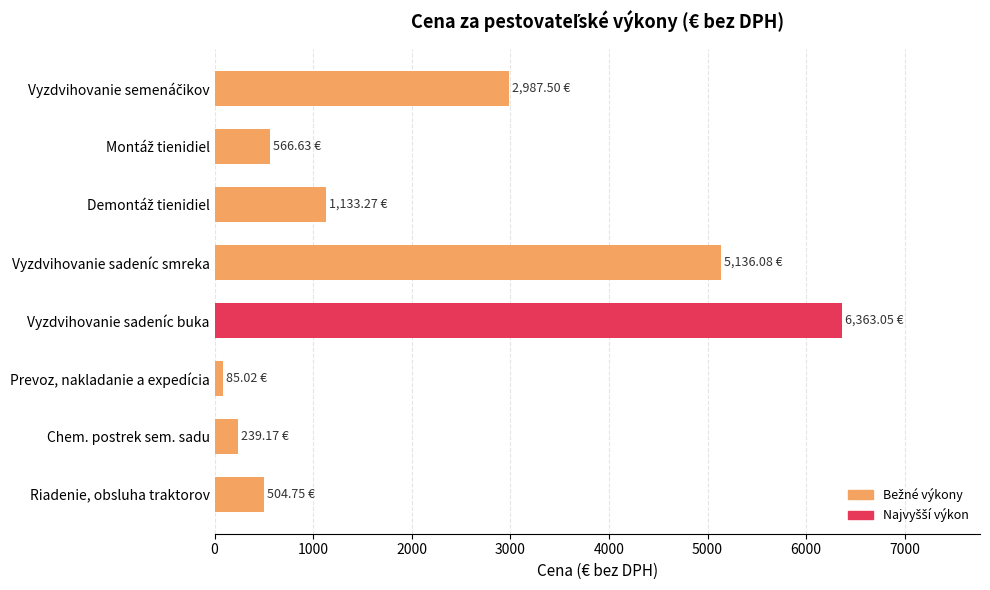

Count the number of data series in this chart.

1